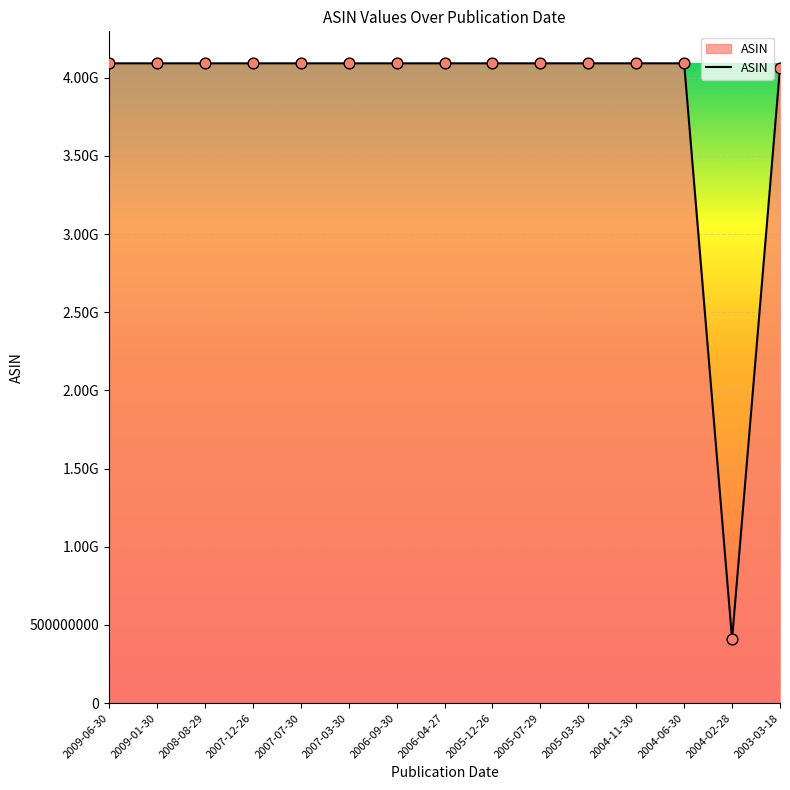

What is the change in value from 2005-12-26 to 2005-03-30?

-16